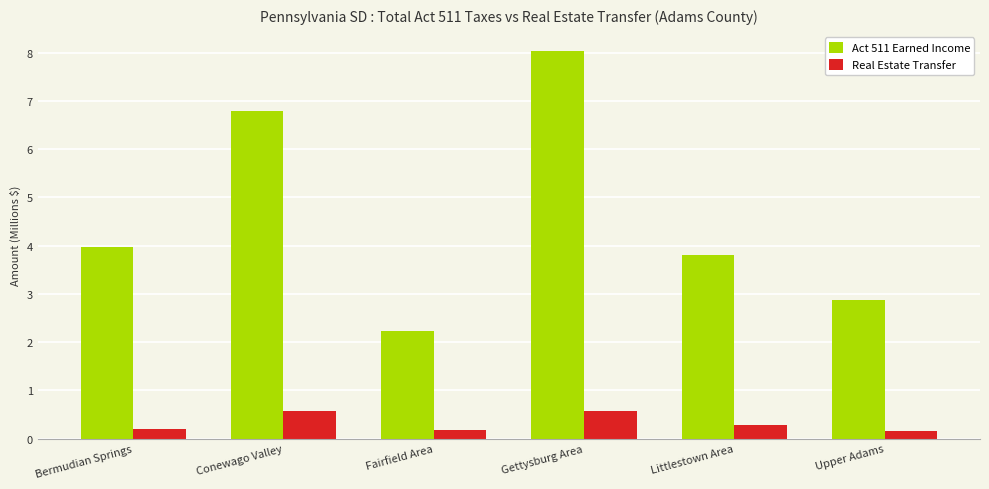

How many bars are there in each group?

2